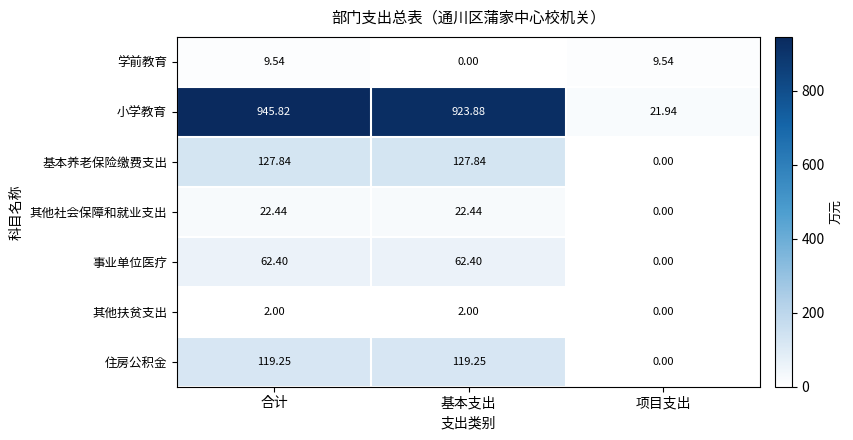

Where does the 学前教育 series first go above 9?

合计